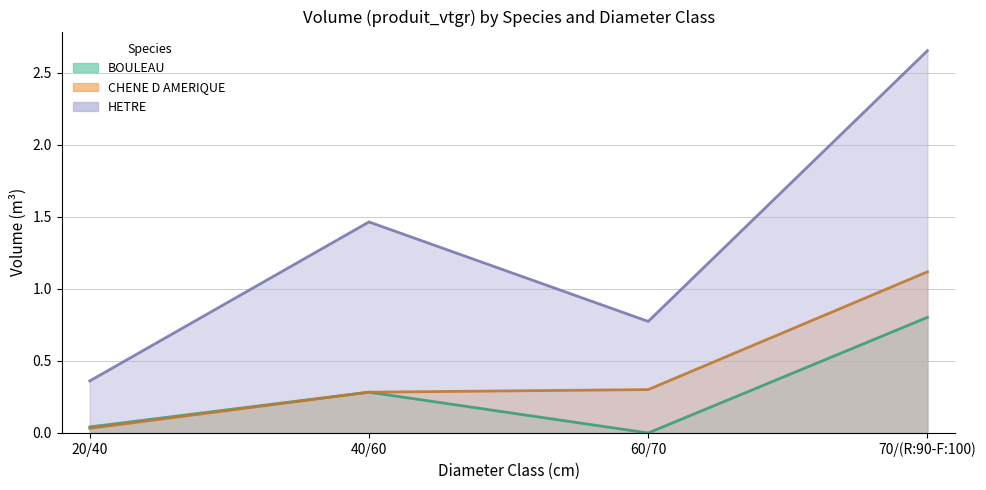

What is the difference between the highest and lowest values at 40/60?

1.2